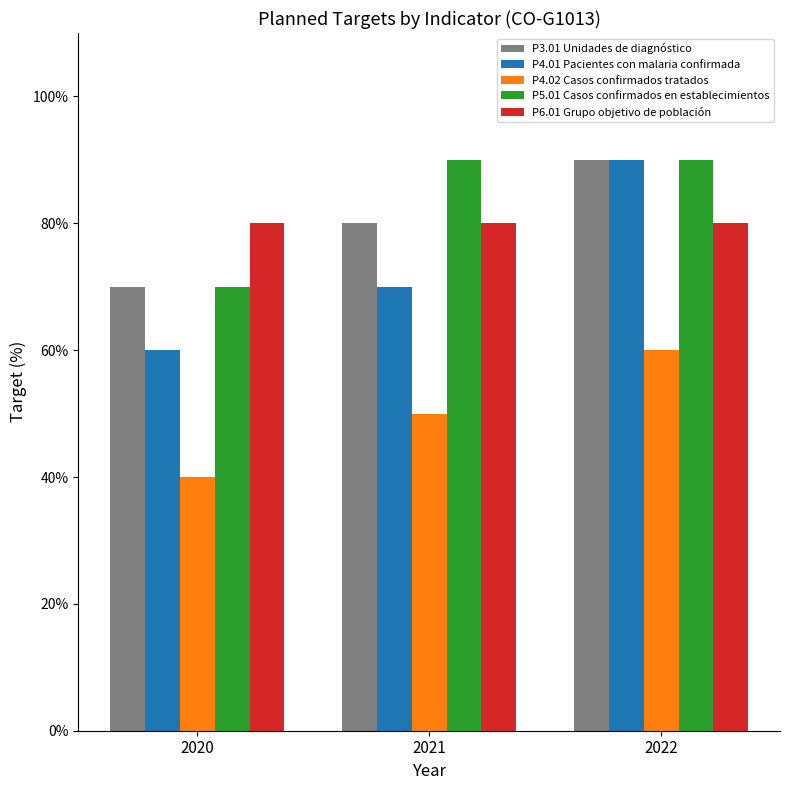

How many categories are shown in the chart?

3